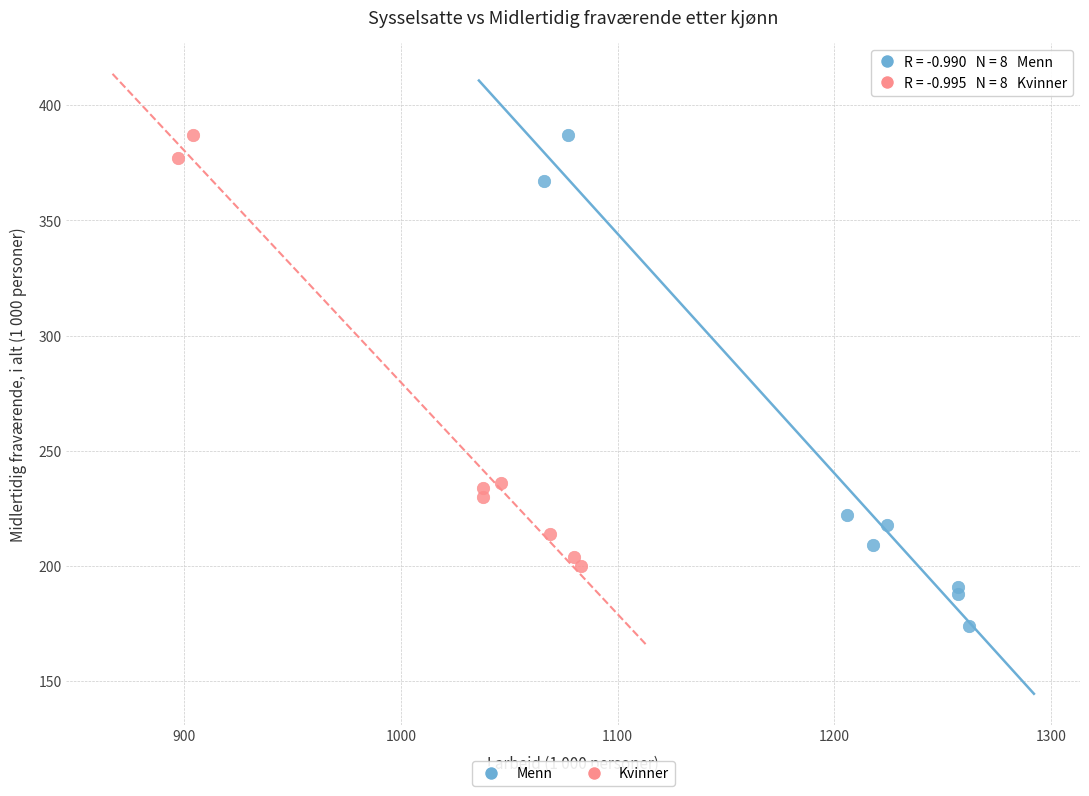

Which series reaches the minimum Y coordinate?

Menn